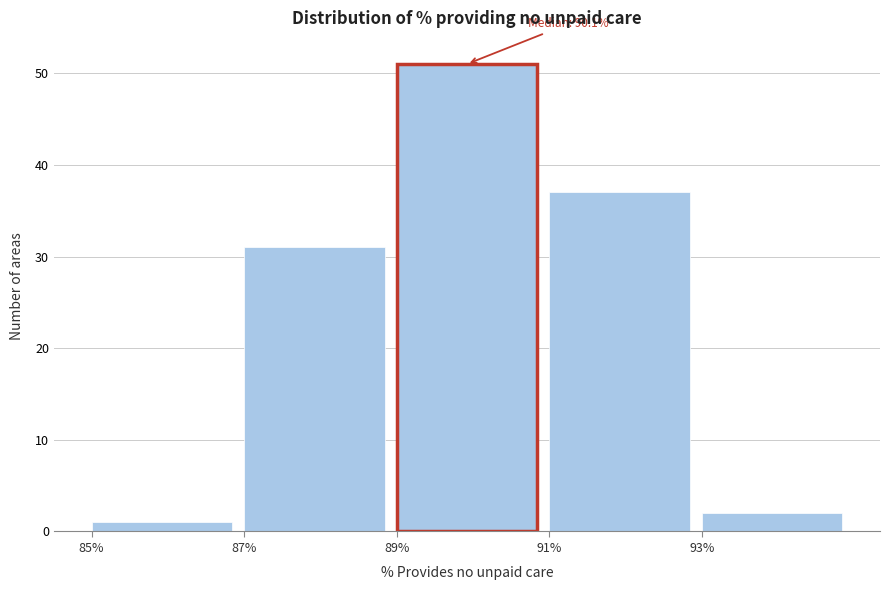

Which range on the x-axis has the tallest bar?

89 to 91